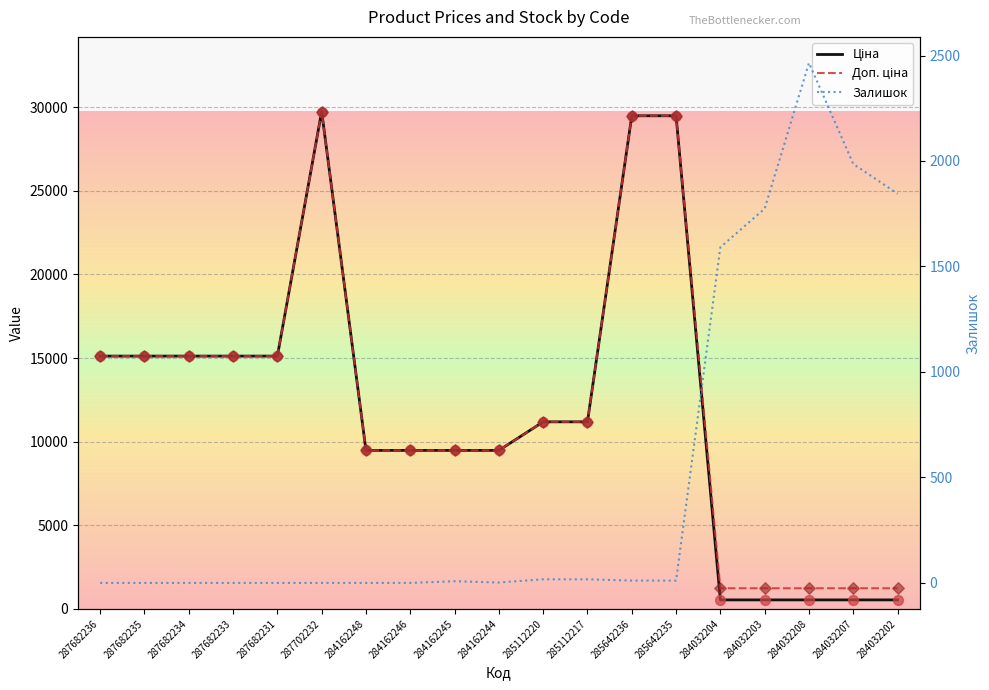

What is the total value across all series at 287682235?

30240.0